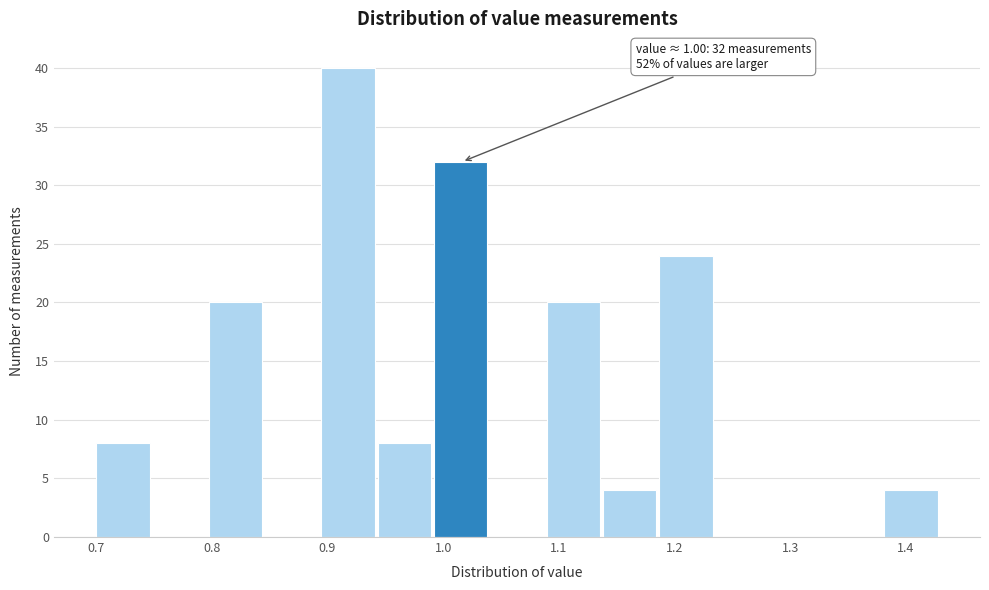

Which range on the x-axis has the tallest bar?

0.89 to 0.94